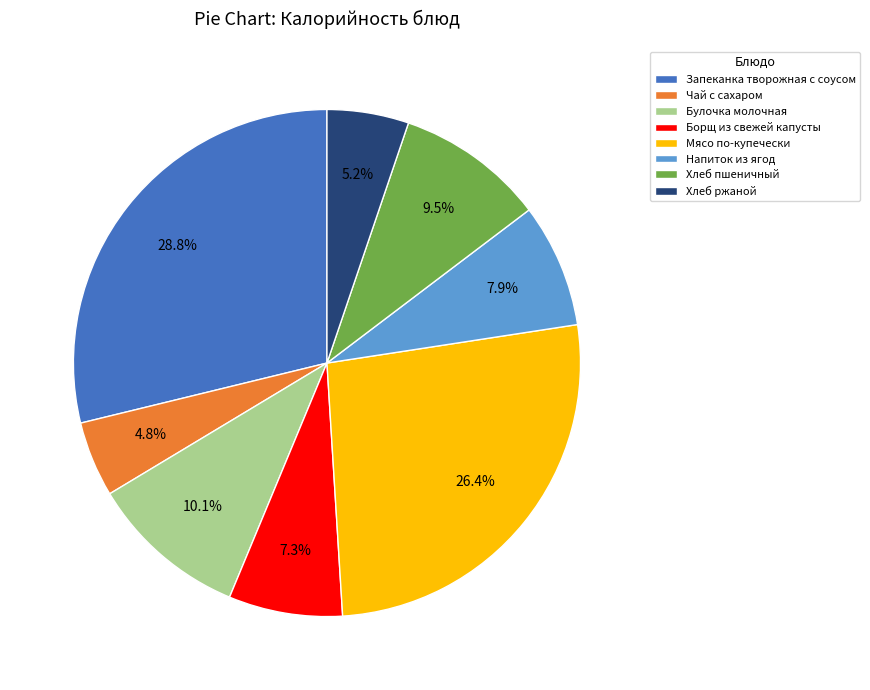

What is the largest slice in the pie chart?

Запеканка творожная с соусом